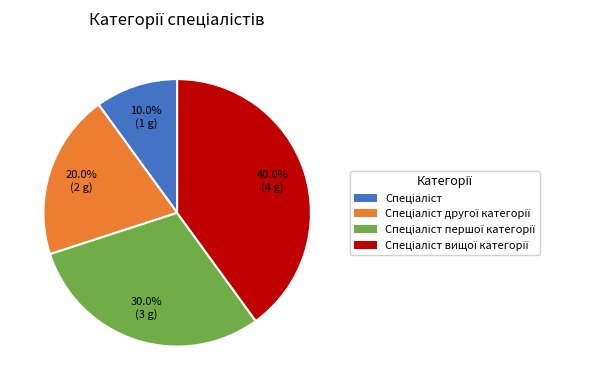

Is there any slice that represents more than half of the pie?

No